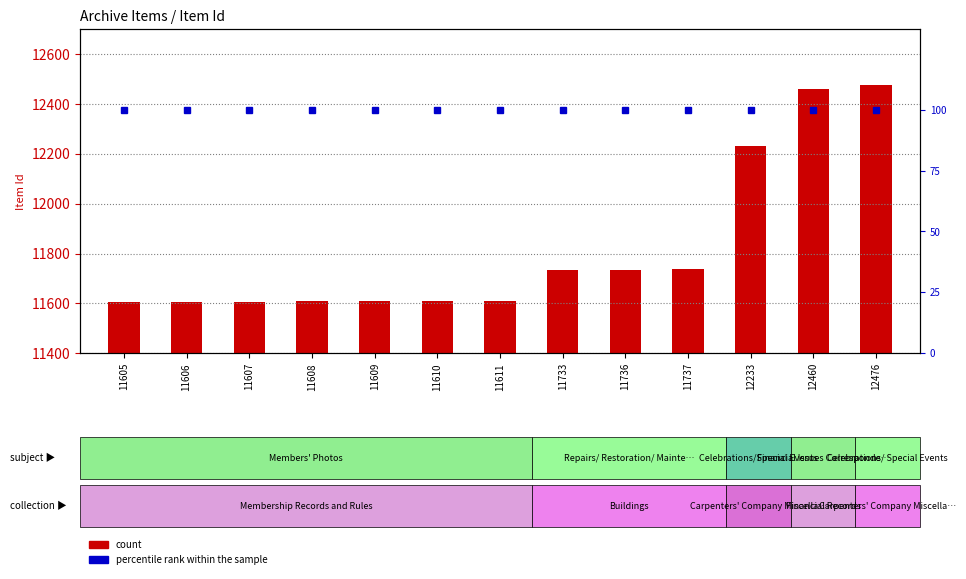

The count series shows 16028 at 11733. True or false?

False